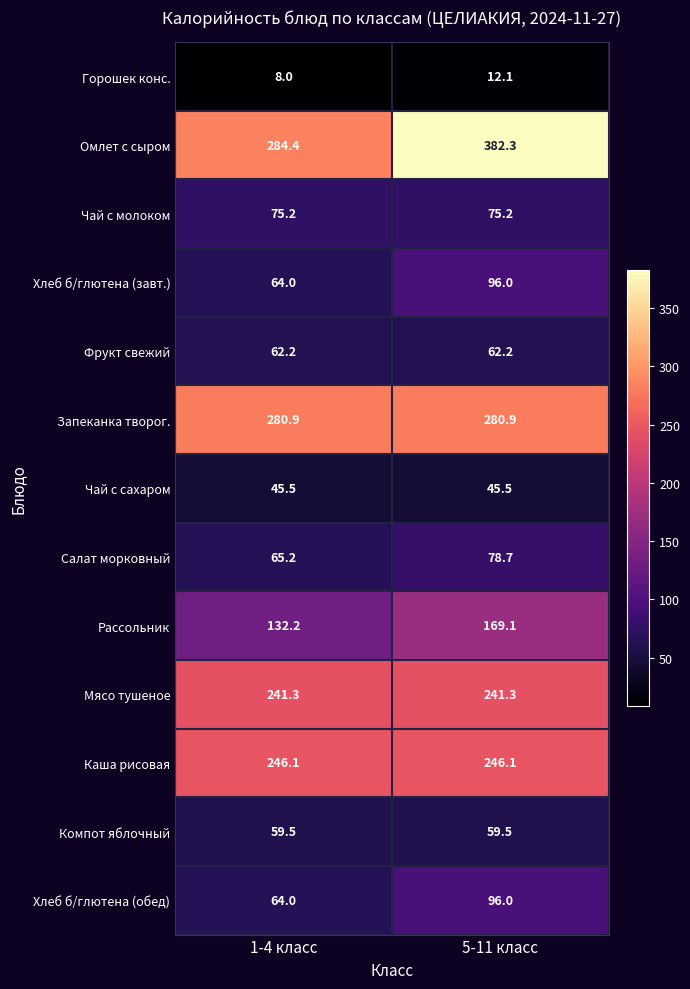

What is the average value of the Омлет с сыром series?

333.4